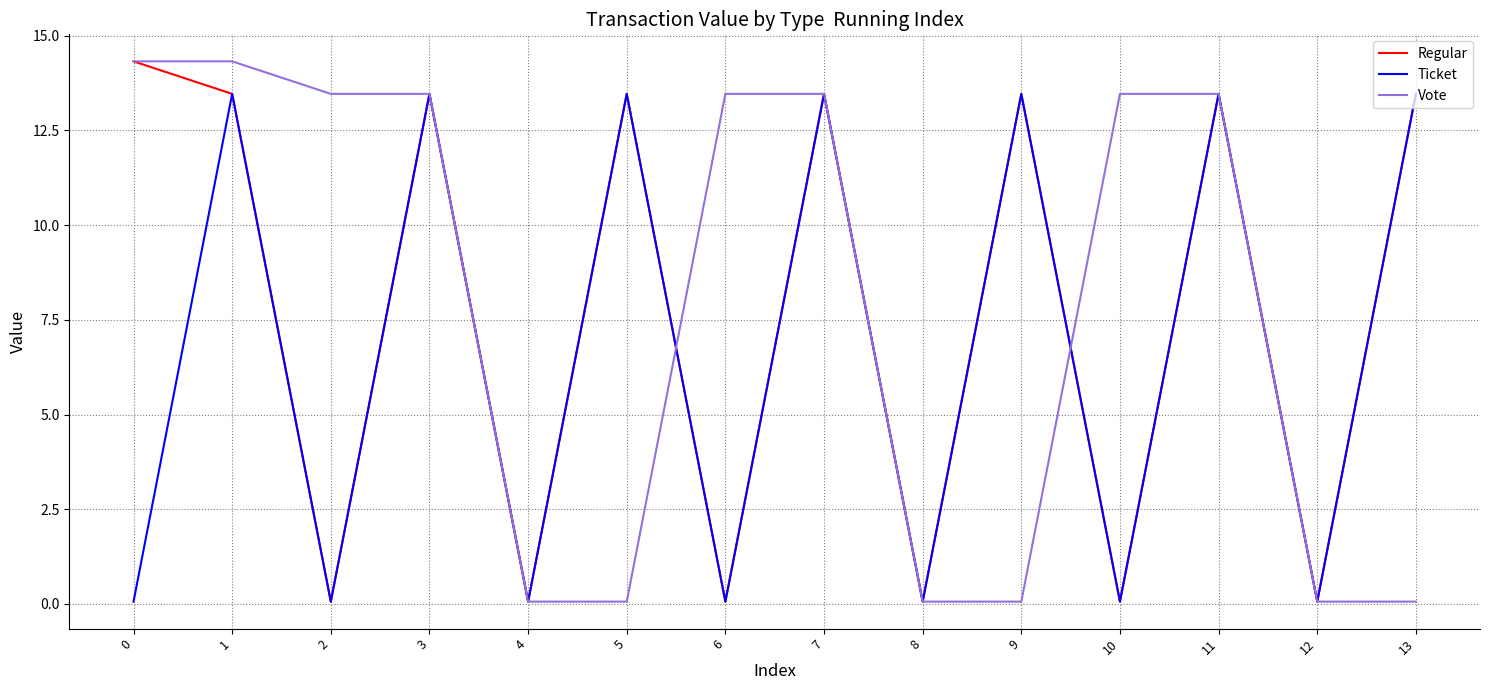

Reading left to right, transcribe all the data shown in this chart.

Regular: 0=14.3	1=13.5	2=0.1	3=13.5	4=0.1	5=13.5	6=0.1	7=13.5	8=0.1	9=13.5	10=0.1	11=13.5	12=0.1	13=13.5
Ticket: 0=0.1	1=13.5	2=0.1	3=13.5	4=0.1	5=13.5	6=0.1	7=13.5	8=0.1	9=13.5	10=0.1	11=13.5	12=0.1	13=13.5
Vote: 0=14.3	1=14.3	2=13.5	3=13.5	4=0.1	5=0.1	6=13.5	7=13.5	8=0.1	9=0.1	10=13.5	11=13.5	12=0.1	13=0.1